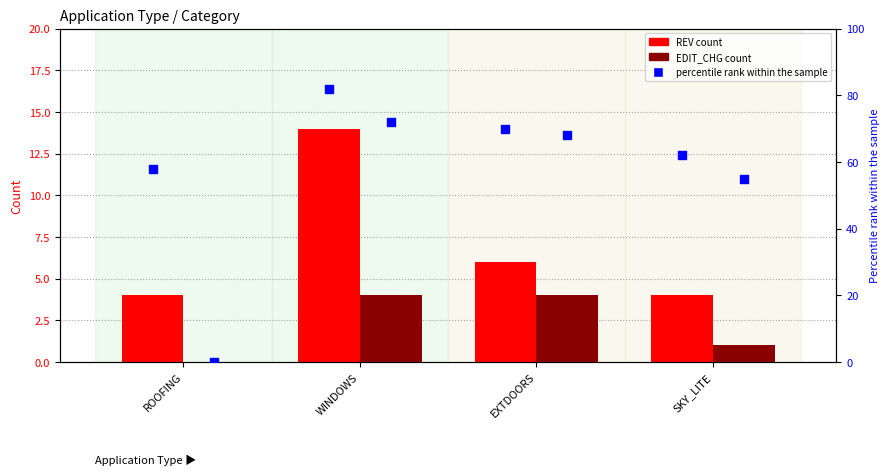

Is the value of REV at ROOFING greater than the value of EDIT_CHG percentile at WINDOWS?

No